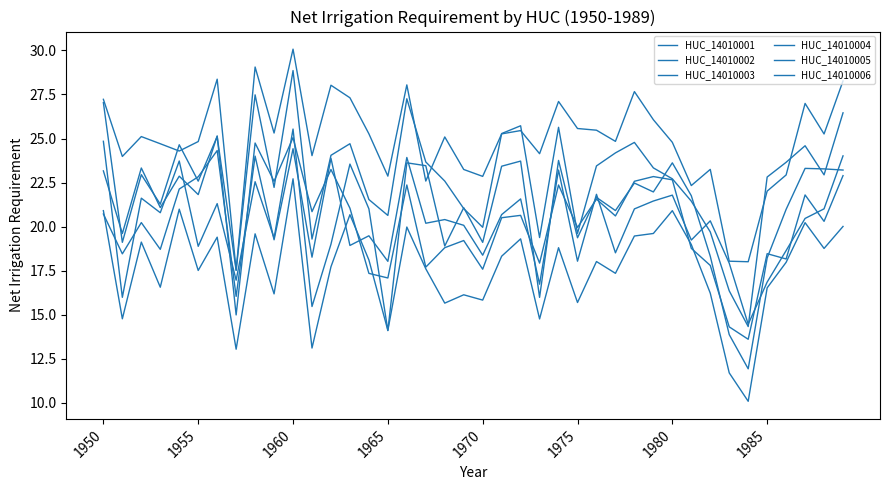

How many lines are shown in the chart?

6